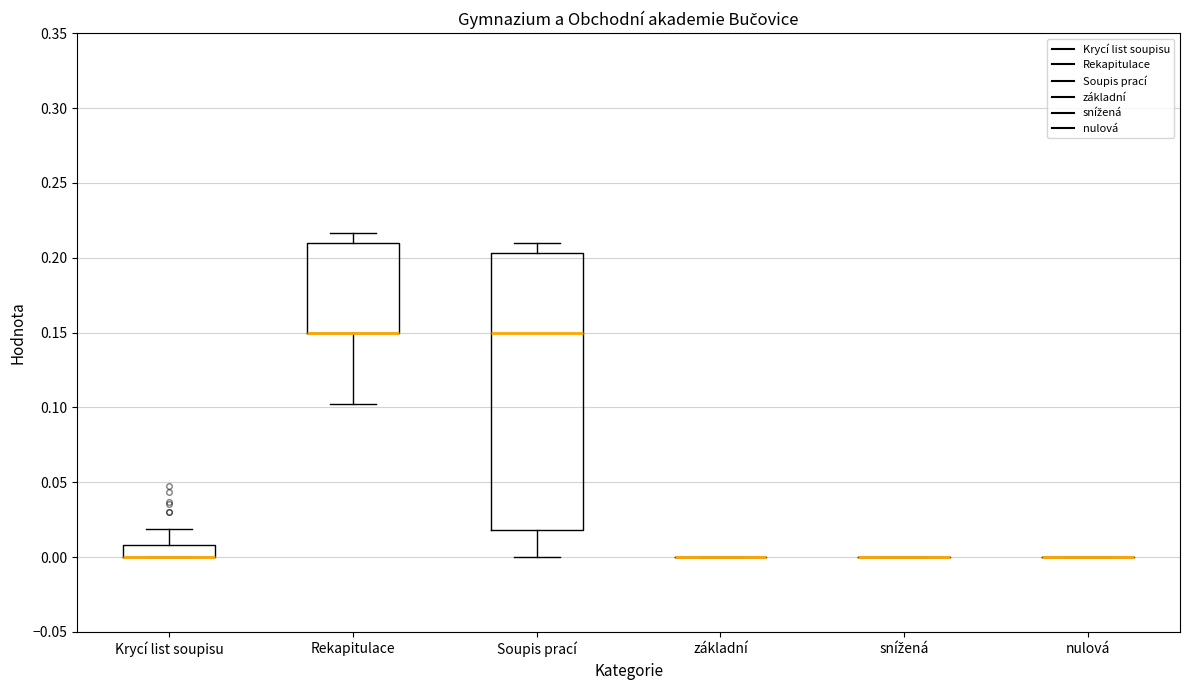

Comparing the boxes themselves (not the whiskers), which one is the tallest?

Soupis prací